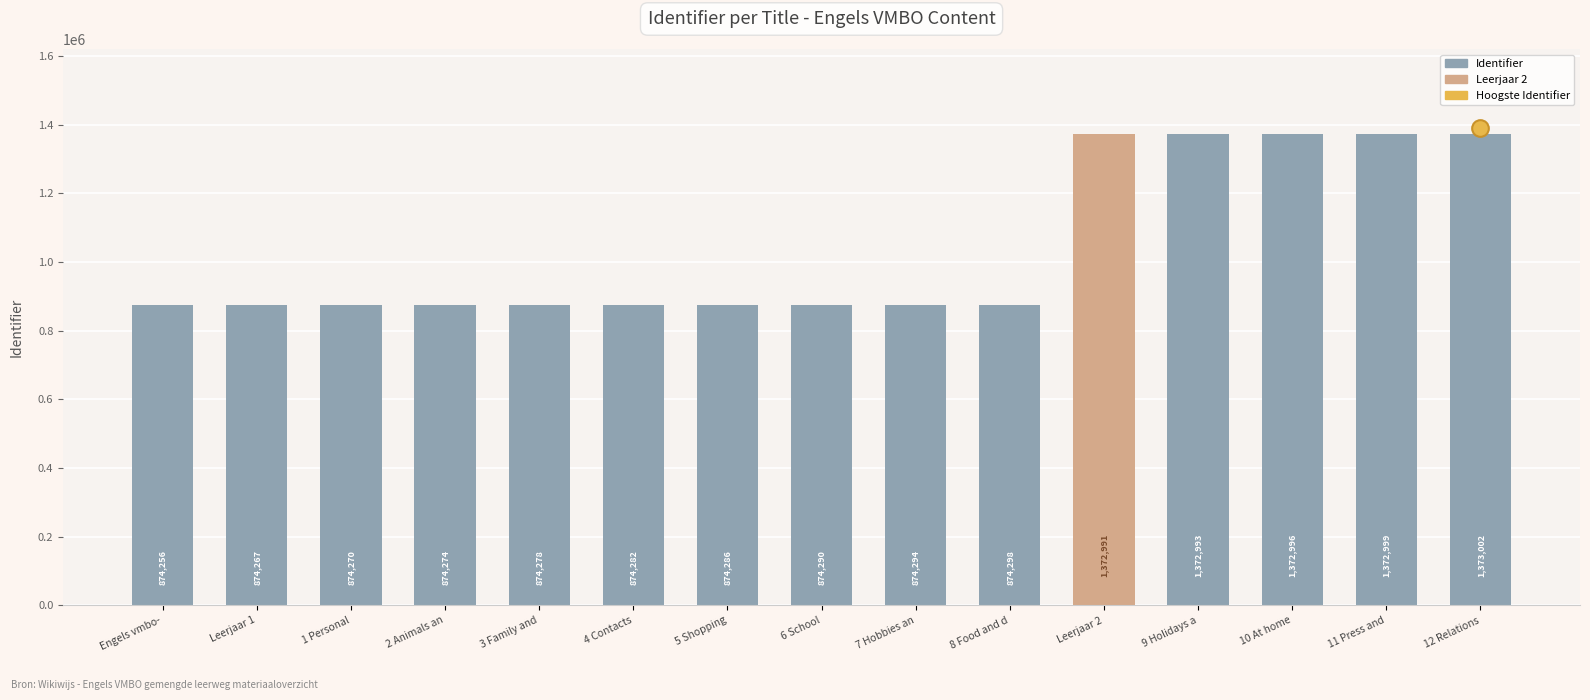

Approximately how many times larger is the value at Engels vmbo- compared to 3 Family and?

1.0